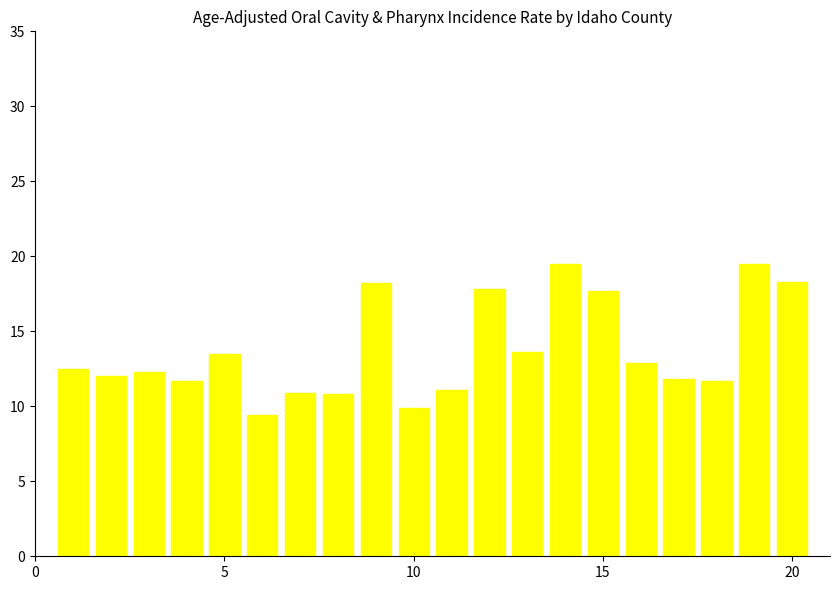

What is the value of the 16th bar from the left?

12.9